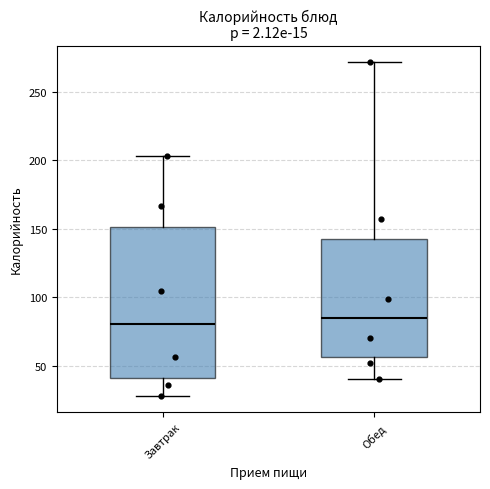

Comparing the boxes themselves (not the whiskers), which one is the tallest?

Завтрак